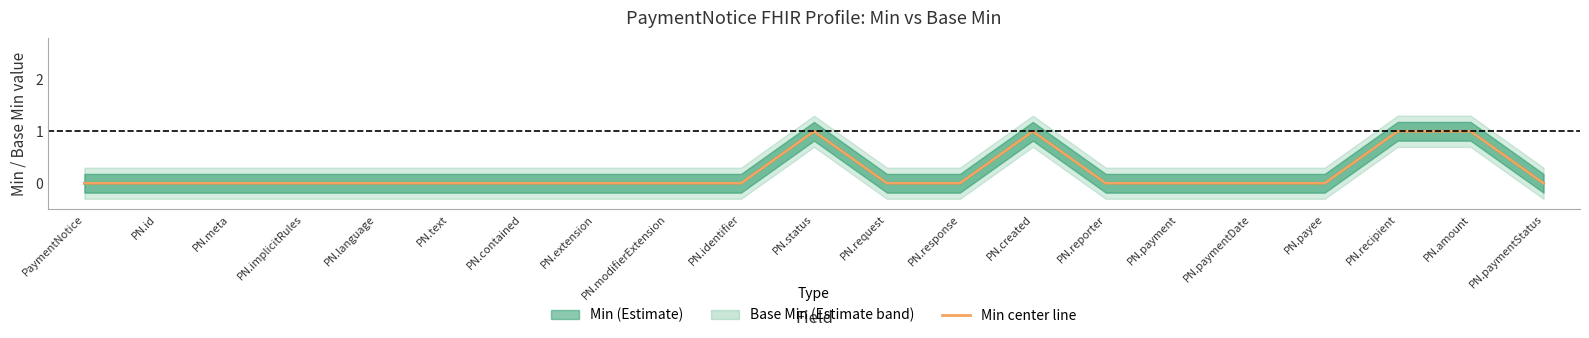

True or false: Min and Base Min intersect in this chart.

False